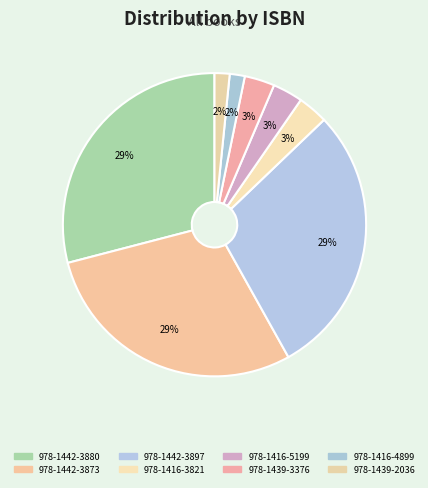

Is there a majority slice in this chart?

No